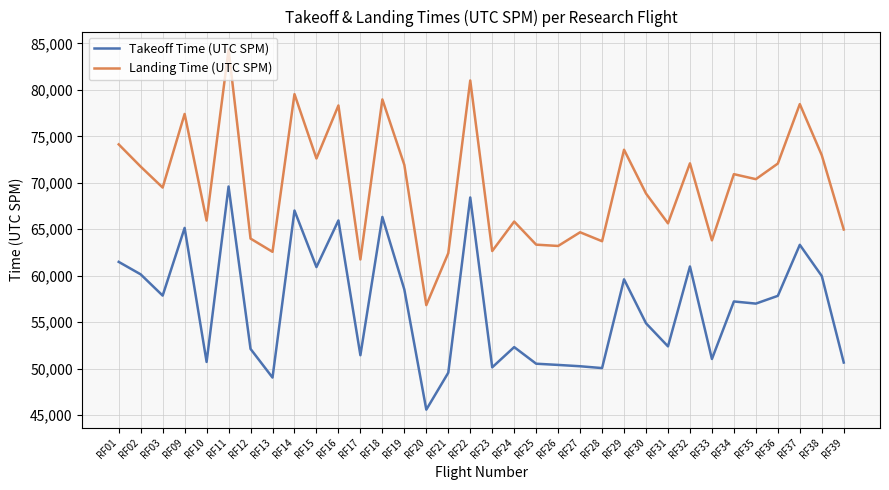

At RF33, list the series in order from largest to smallest.

Landing Time (UTC SPM), Takeoff Time (UTC SPM)